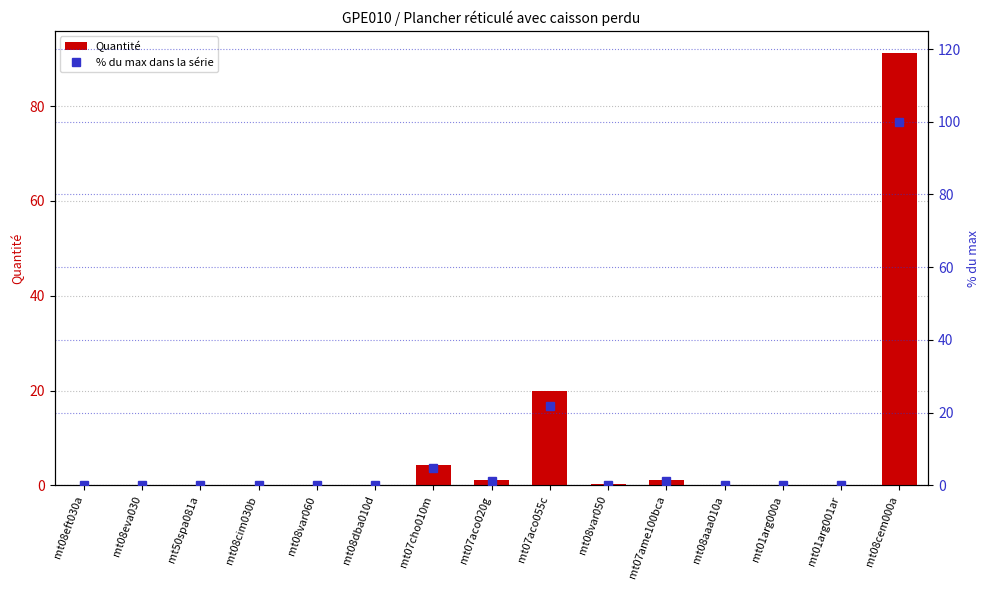

Is the value of % du max dans la série at mt07cho010m greater than the value of Quantité at mt08var050?

Yes